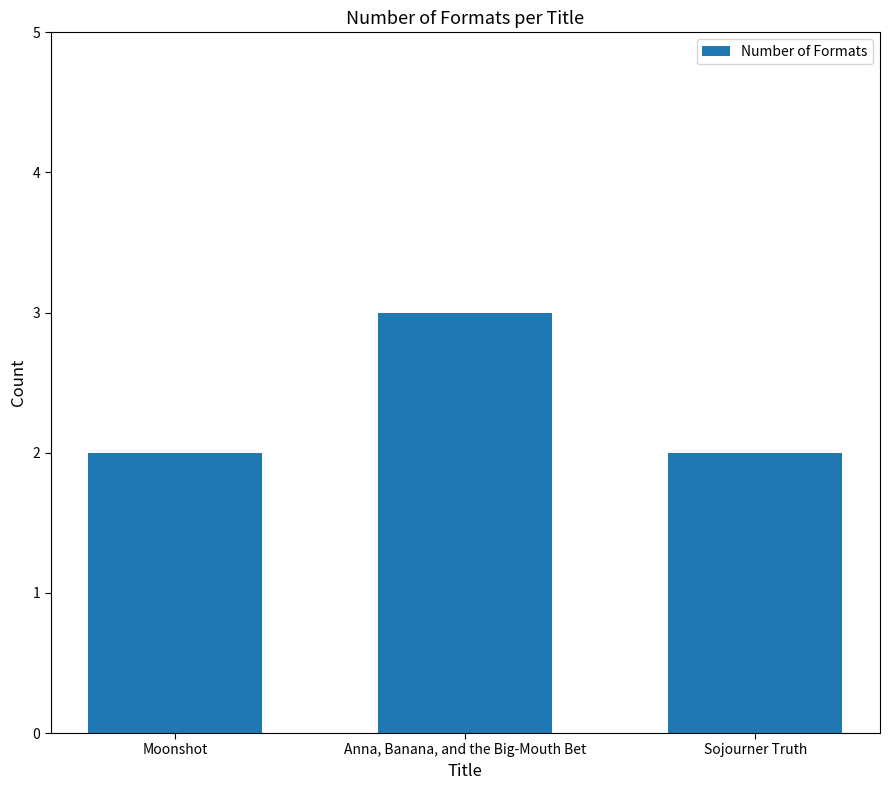

What is the sum of the values at Moonshot and Anna, Banana, and the Big-Mouth Bet?

5